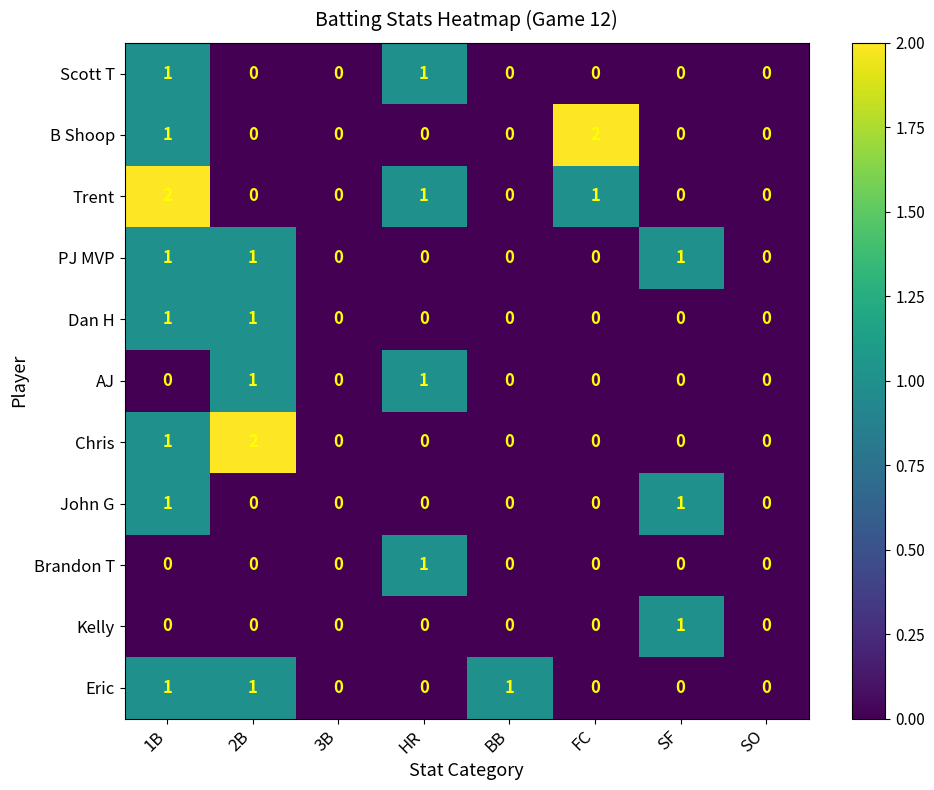

Count the Dan H values in the range 0 to 1.

8